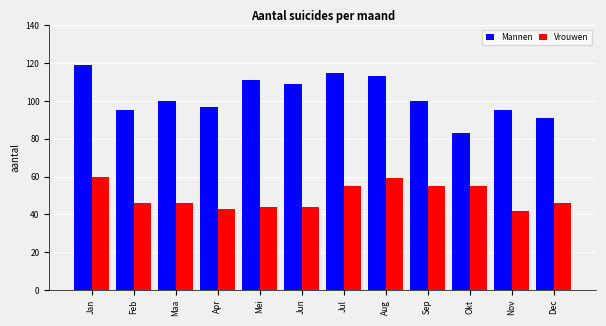

Reading left to right, list all the values displayed in this chart.

Mannen: 119	95	100	97	111	109	115	113	100	83	95	91
Vrouwen: 60	46	46	43	44	44	55	59	55	55	42	46